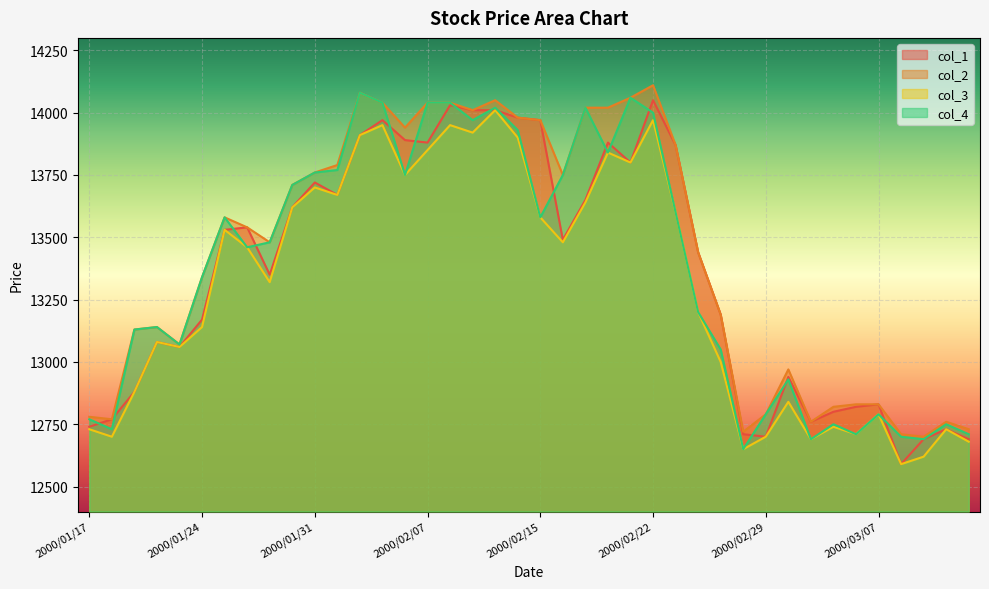

Reading left to right, extract all data points from this chart.

col_1: 12740	12770	12880	13080	13060	13170	13530	13540	13350	13620	13720	13670	13910	13970	13890	13880	14030	14010	14010	13980	13970	13490	13650	13880	13800	14050	13870	13440	13190	12710	12700	12940	12760	12800	12820	12830	12590	12690	12730	12690
col_2: 12780	12770	13130	13140	13070	13340	13580	13540	13480	13710	13760	13790	14080	14040	13940	14040	14040	14010	14050	13980	13970	13750	14020	14020	14060	14110	13870	13440	13190	12720	12790	12970	12760	12820	12830	12830	12710	12700	12760	12730
col_3: 12730	12700	12880	13080	13060	13140	13530	13460	13320	13620	13700	13670	13910	13950	13750	13850	13950	13920	14010	13900	13580	13480	13640	13840	13800	13970	13600	13200	13000	12650	12700	12840	12690	12740	12710	12790	12590	12620	12730	12680
col_4: 12770	12730	13130	13140	13070	13340	13580	13460	13480	13710	13760	13770	14080	14040	13750	14040	14040	13970	14020	13930	13580	13750	14020	13840	14060	14000	13600	13200	13050	12650	12790	12930	12690	12750	12710	12790	12700	12690	12750	12710